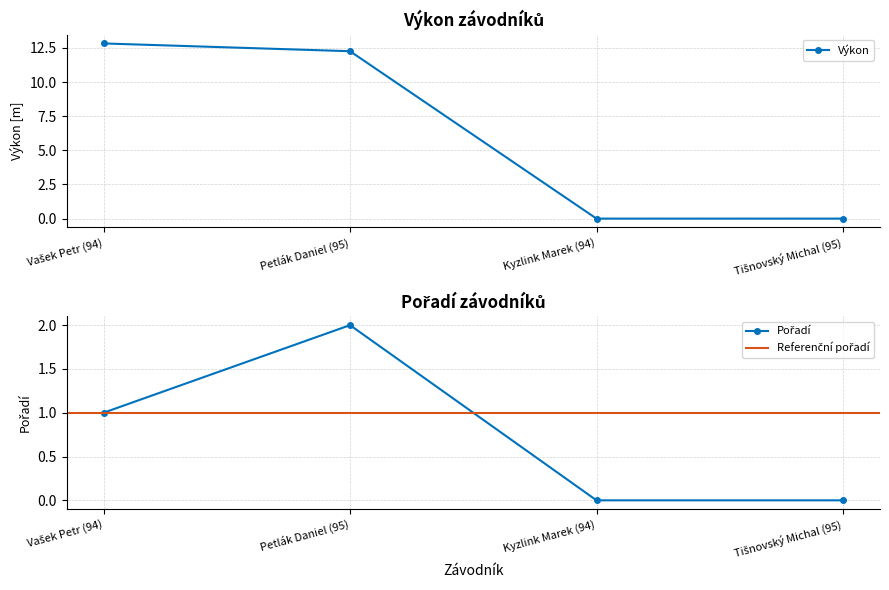

True or false: Výkon and Pořadí cross at least once.

False